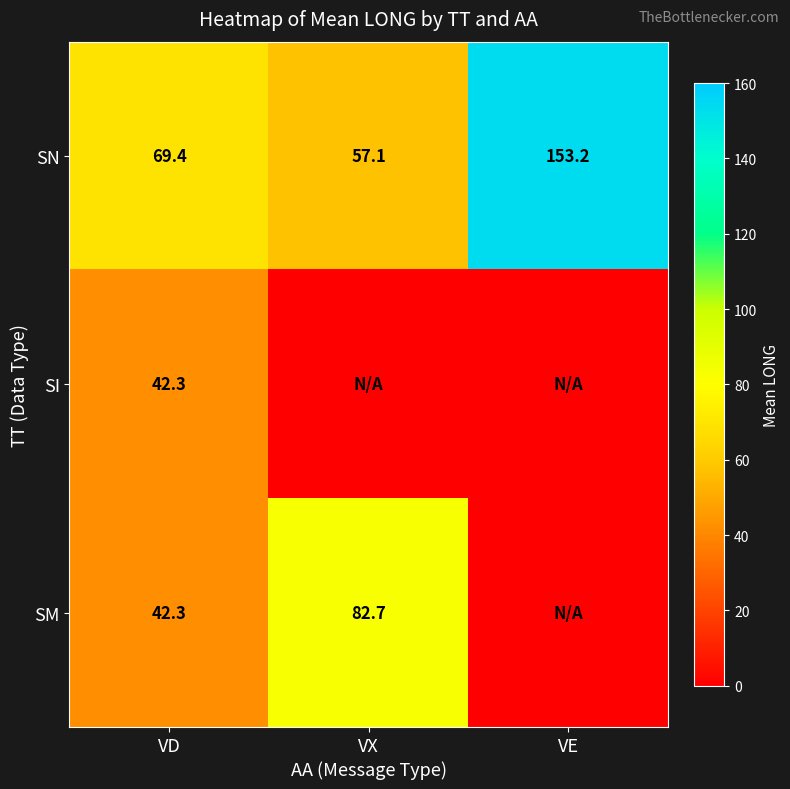

What is the difference between the maximum and minimum values in the SN series?

96.1